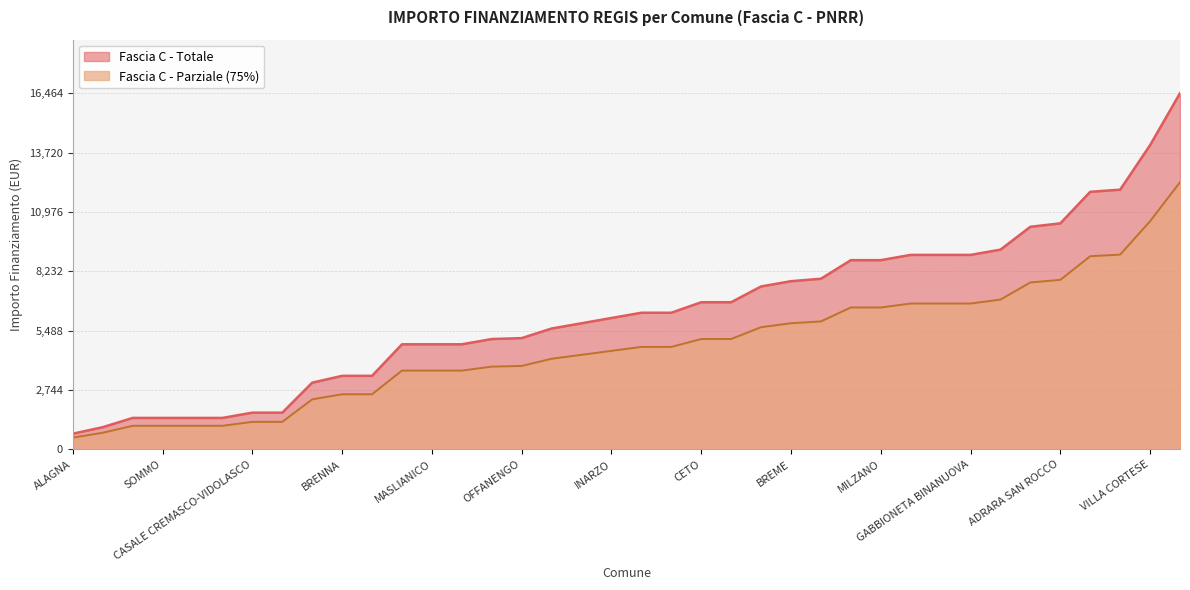

The Fascia A series shows 7533.0 at FILIGHERA. True or false?

True